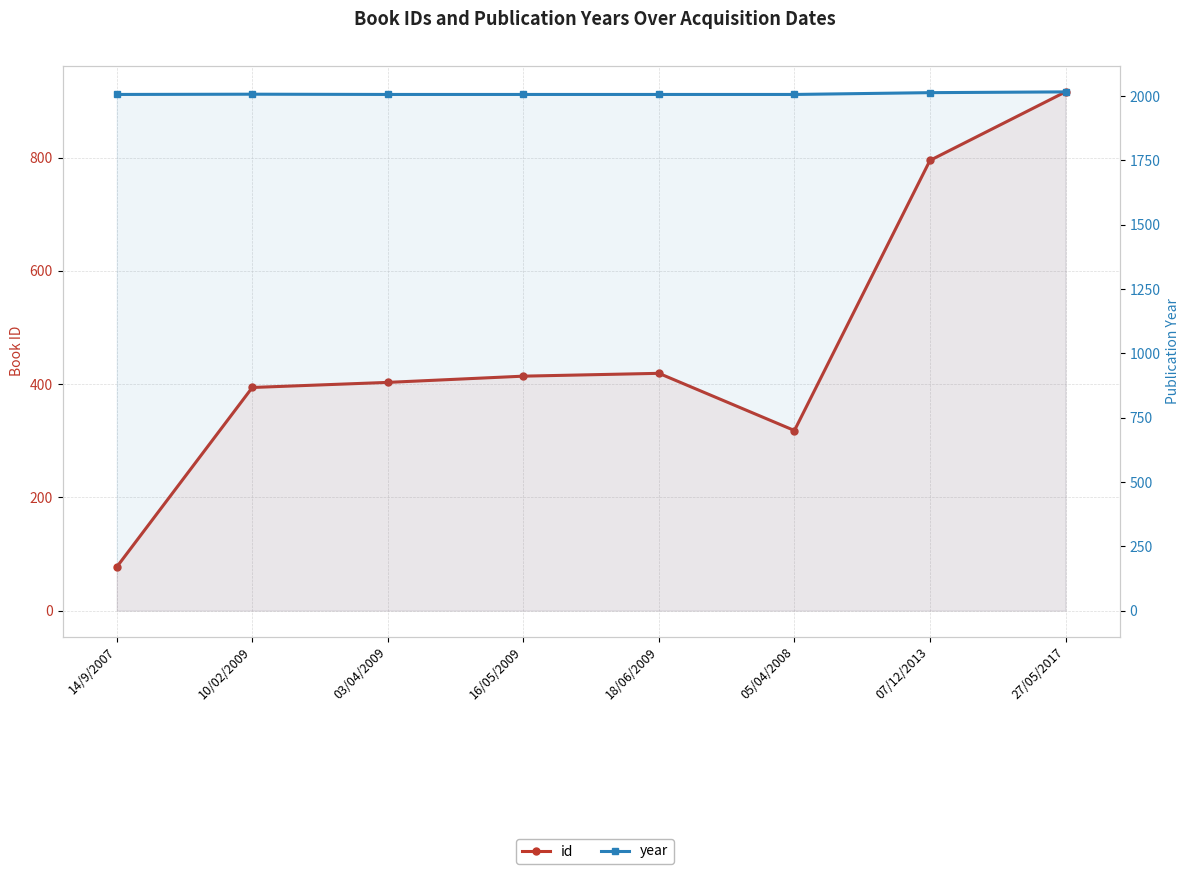

True or false: year and id cross at least once.

False